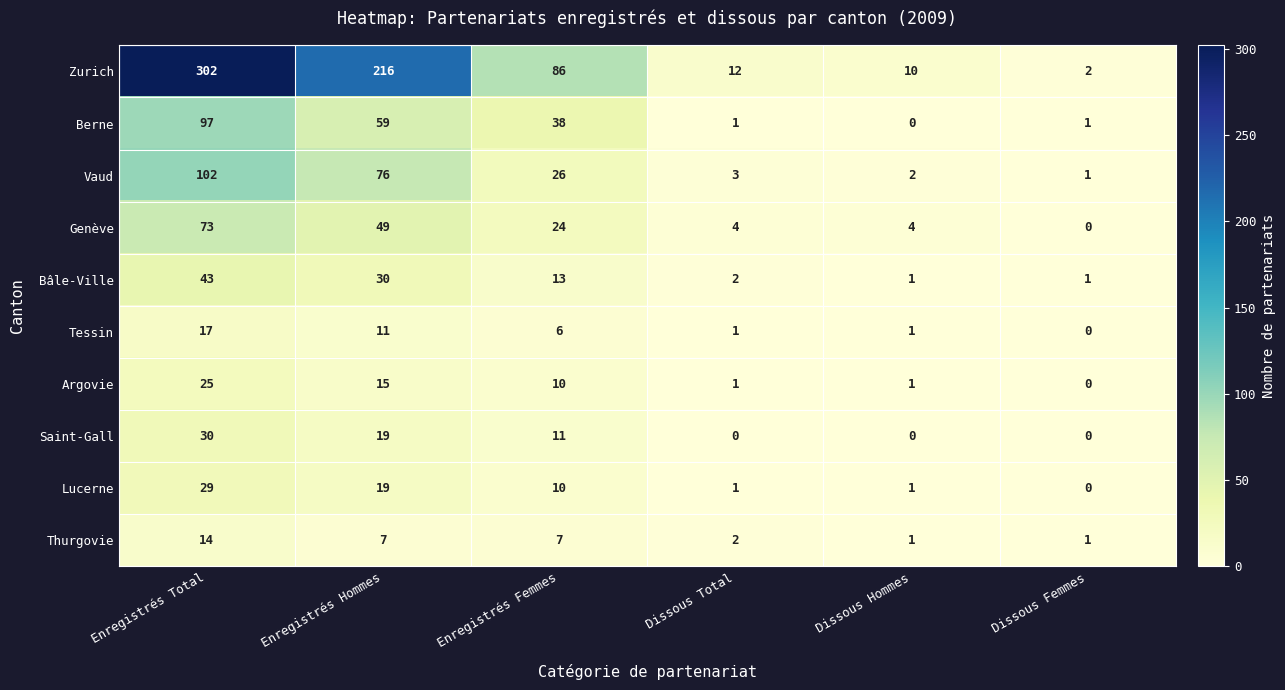

Rank the series at Enregistrés Total from lowest to highest value.

Thurgovie, Tessin, Argovie, Lucerne, Saint-Gall, Bâle-Ville, Genève, Berne, Vaud, Zurich